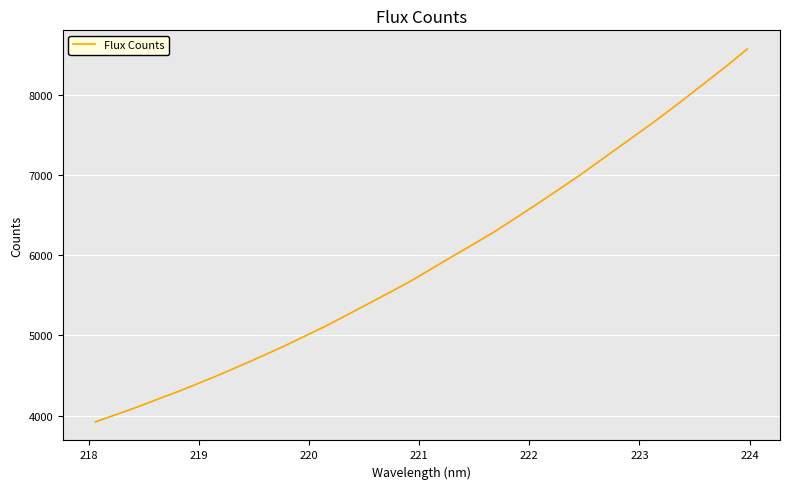

What is the minimum value shown in the chart?

3924.9